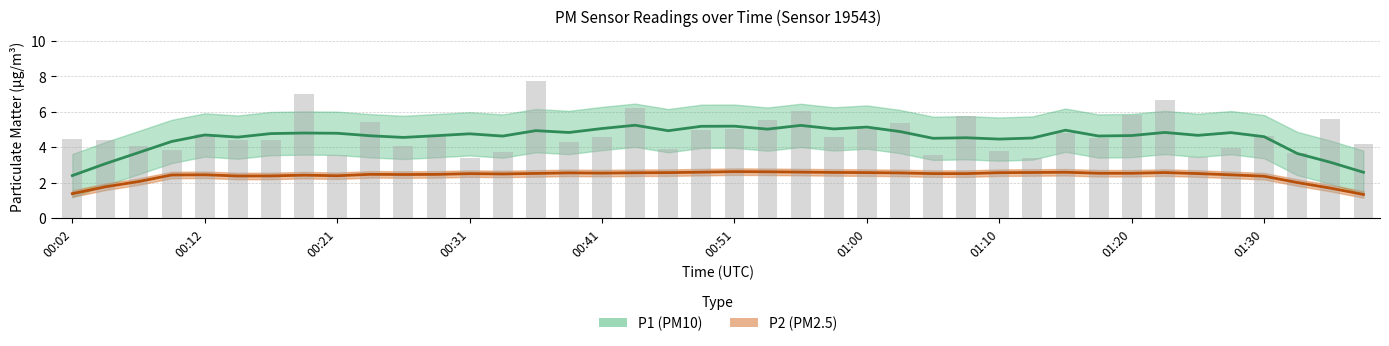

What is the label of the 32nd bar from the right?

00:21